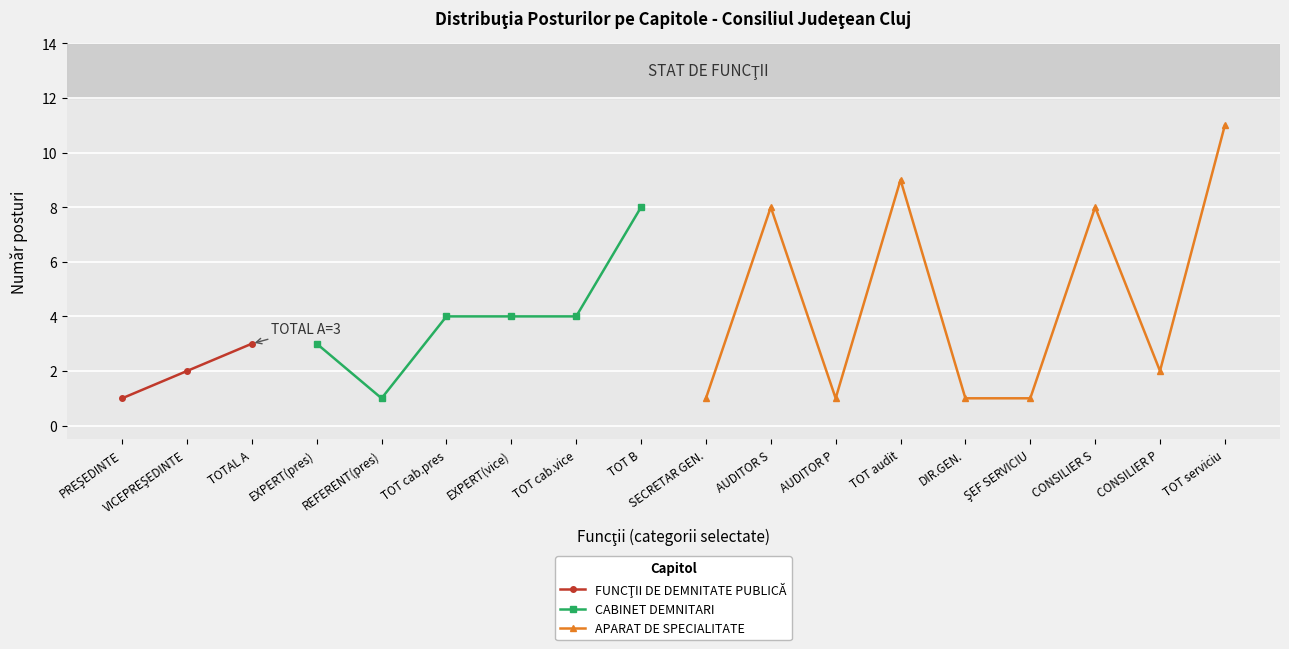

Where is the first local minimum for CABINET DEMNITARI?

REFERENT(pres)